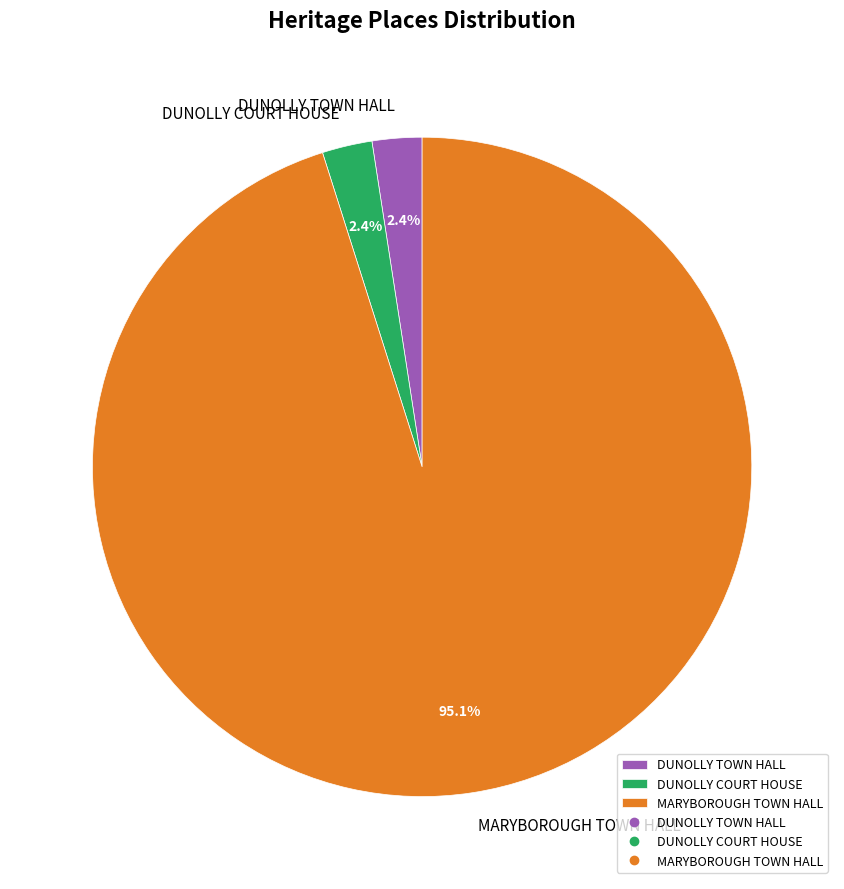

Which category has the biggest portion of the pie?

MARYBOROUGH TOWN HALL